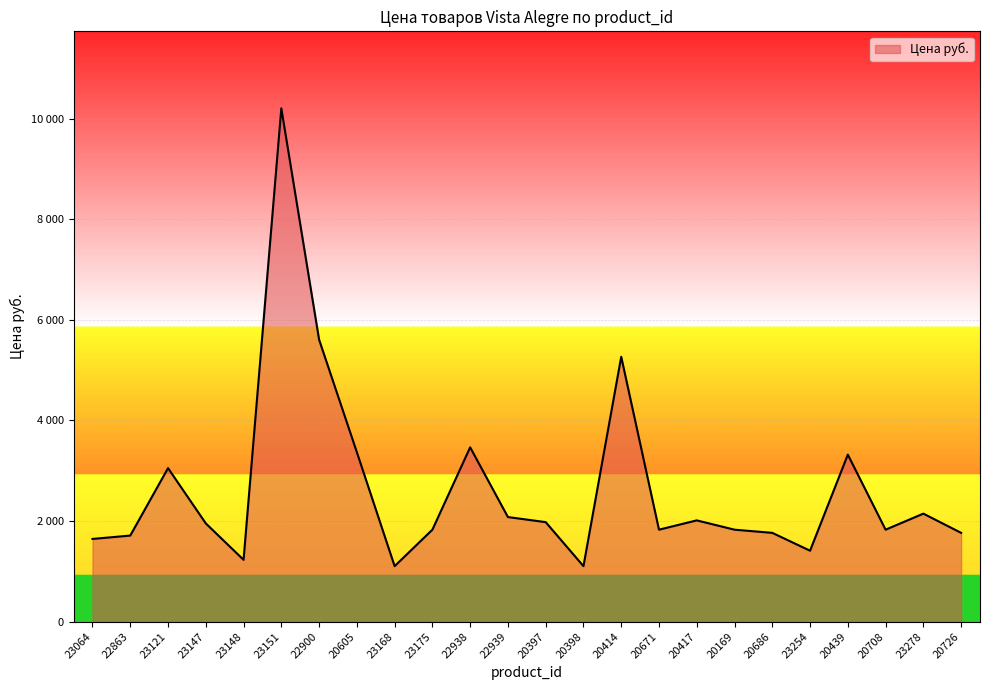

Does the chart have visible grid lines?

Yes